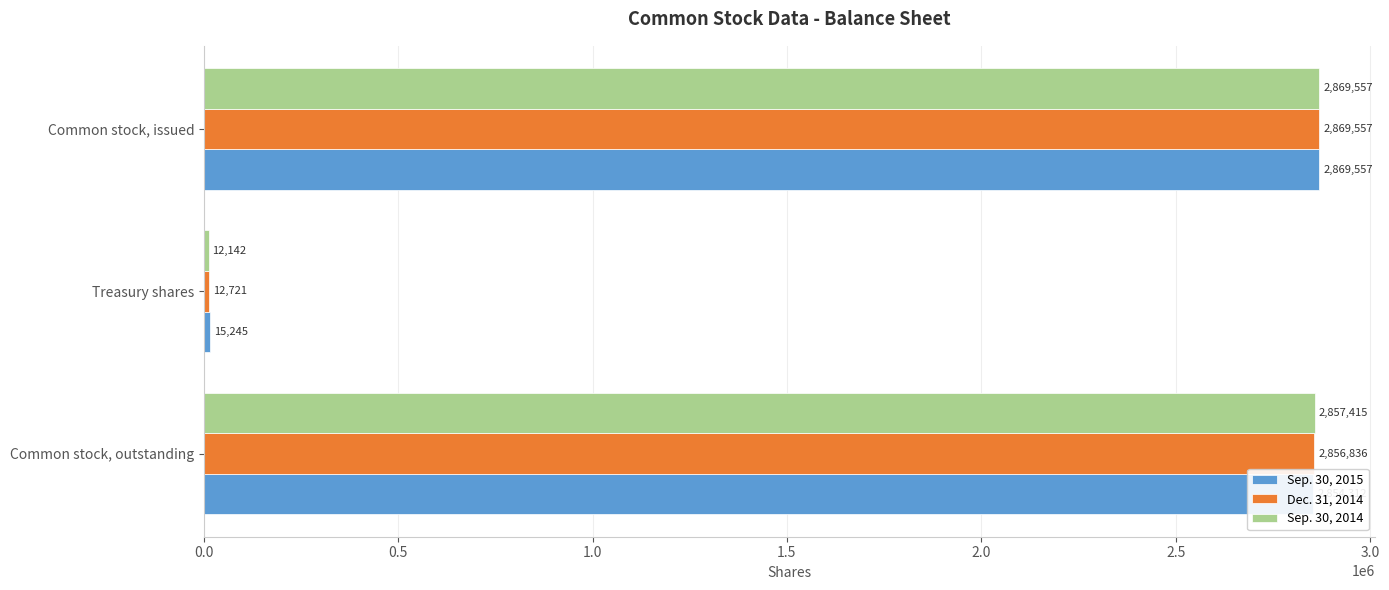

Is the value of Sep. 30, 2015 at Common stock, outstanding greater than the value of Sep. 30, 2014 at Treasury shares?

Yes